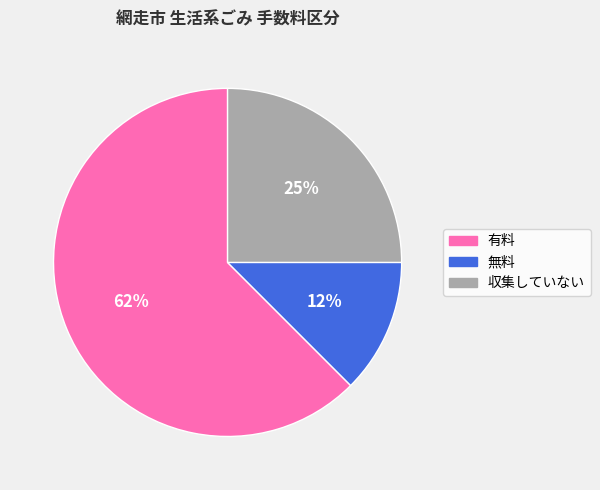

Approximately how many times larger is the value at 無料 compared to 有料?

0.2